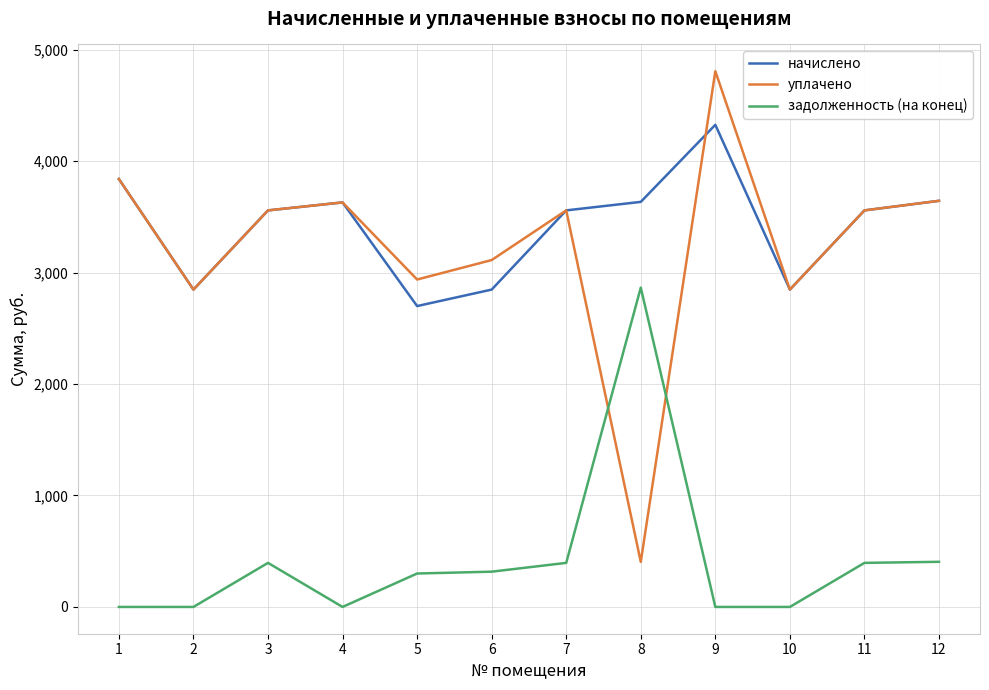

What are all the series names shown in the legend?

начислено, уплачено, задолженность (на конец)